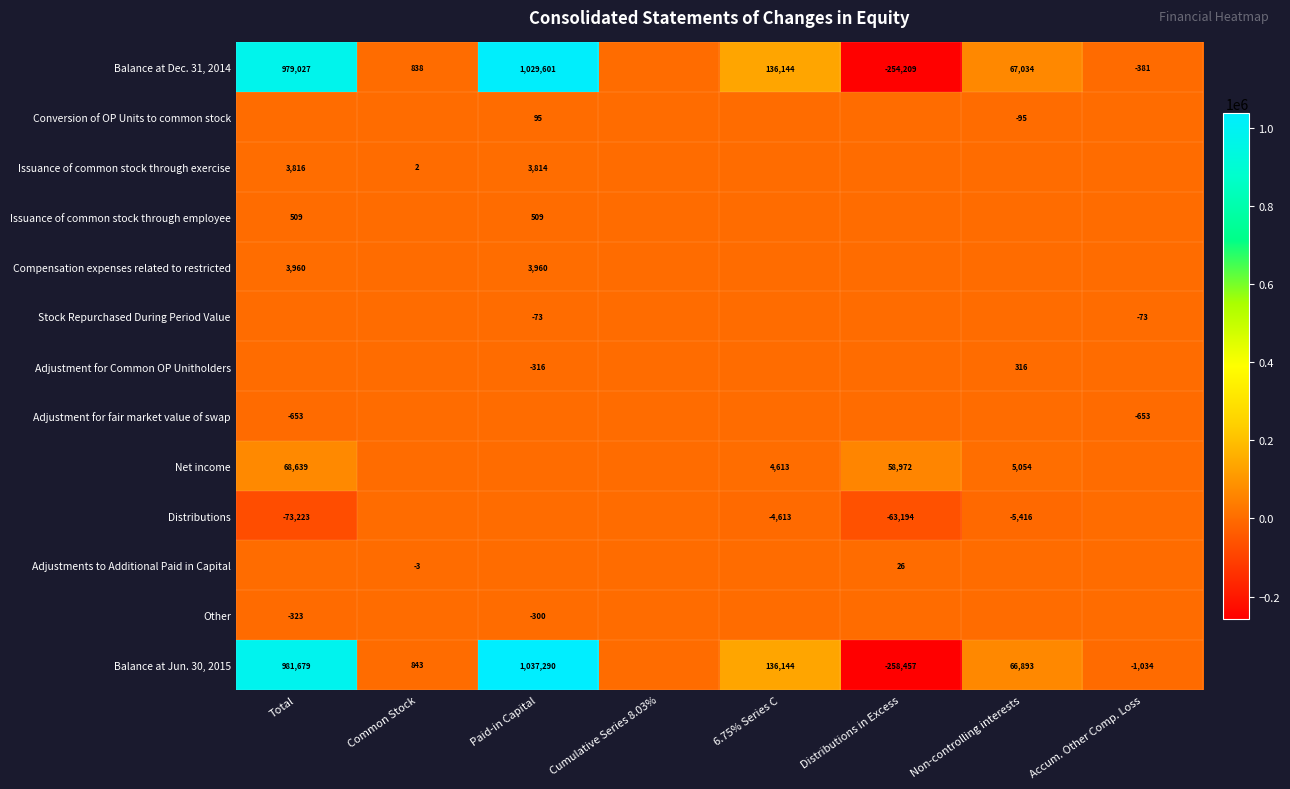

Is it true that Net income equals 58972 at Distributions in Excess?

True